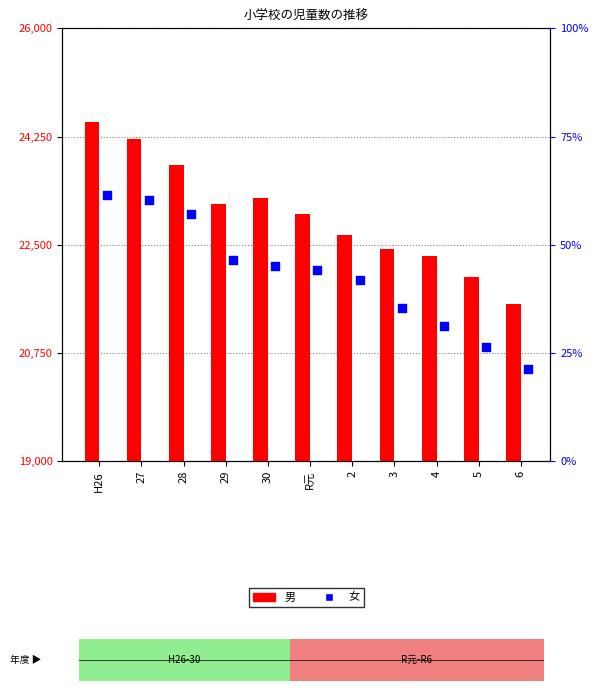

What is the total value across all series at R元?

45085